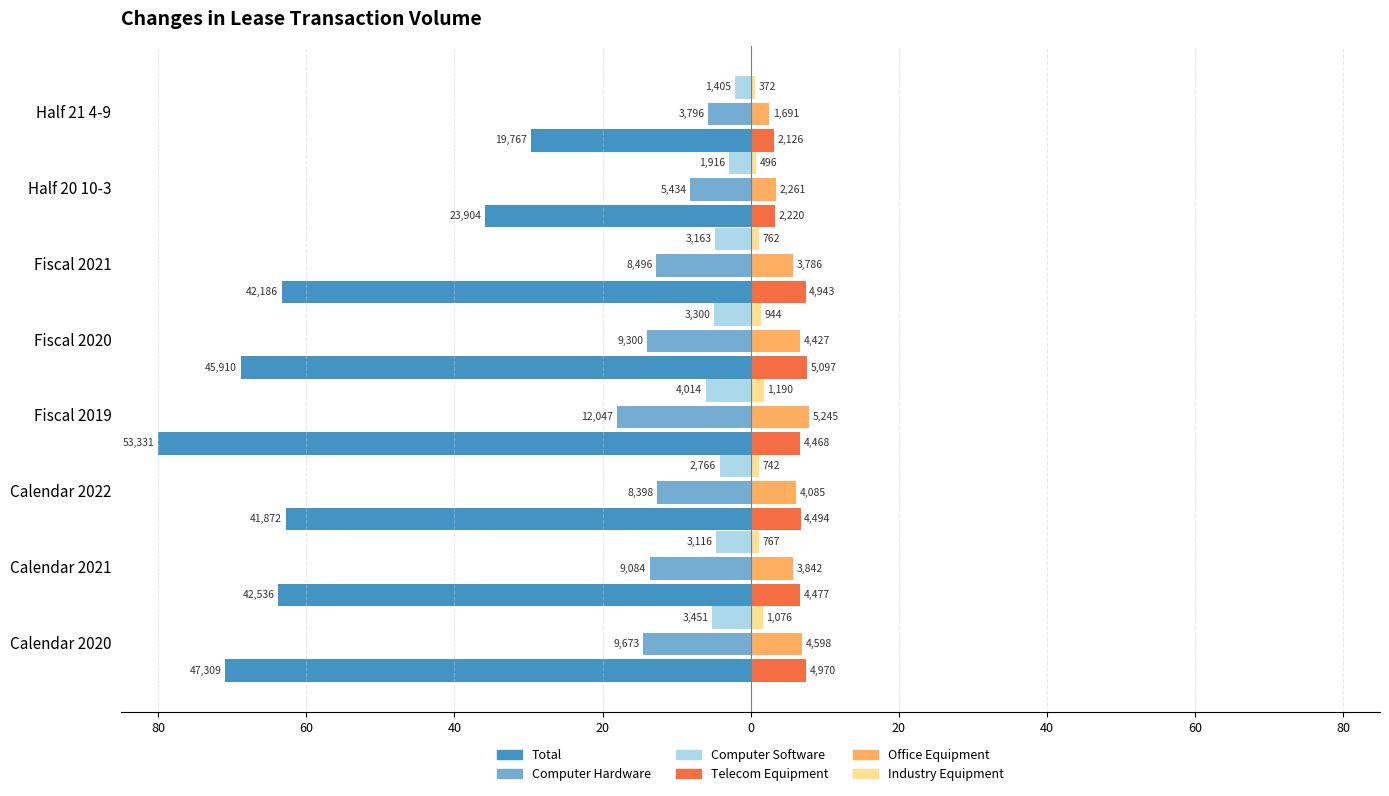

What are all the series names shown in the legend?

Total, Computer Hardware, Computer Software, Telecom Equipment, Office Equipment, Industry Equipment